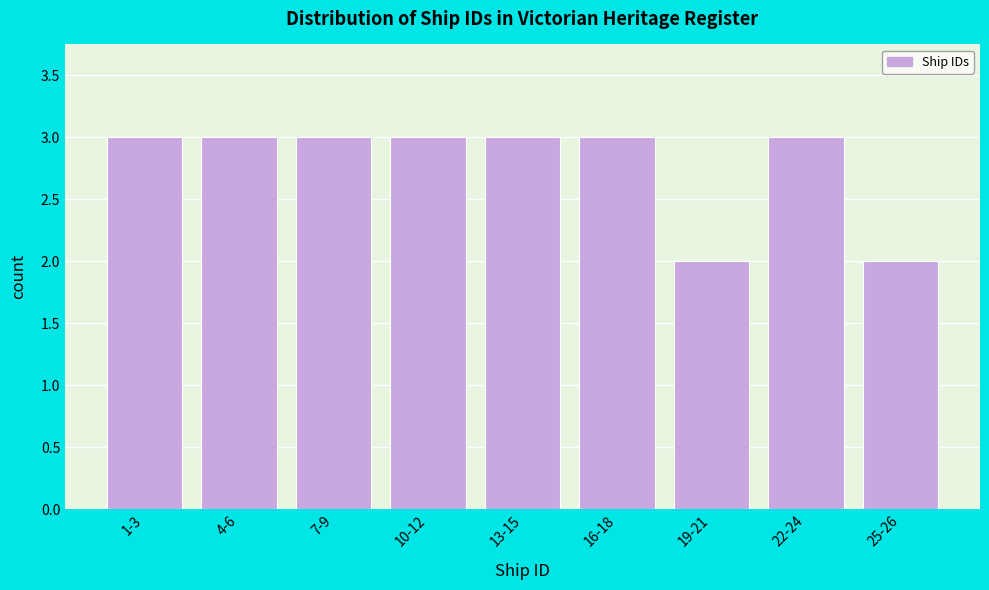

Reading right to left, what are all the values shown in this chart?

25-26=2	22-24=3	19-21=2	16-18=3	13-15=3	10-12=3	7-9=3	4-6=3	1-3=3